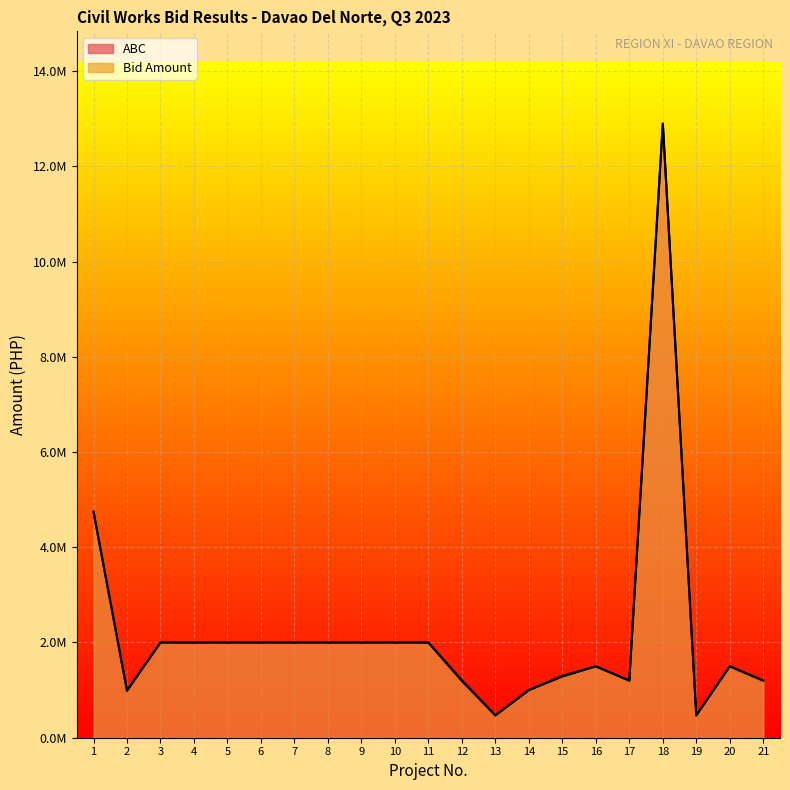

Which series has the largest total across all categories?

ABC